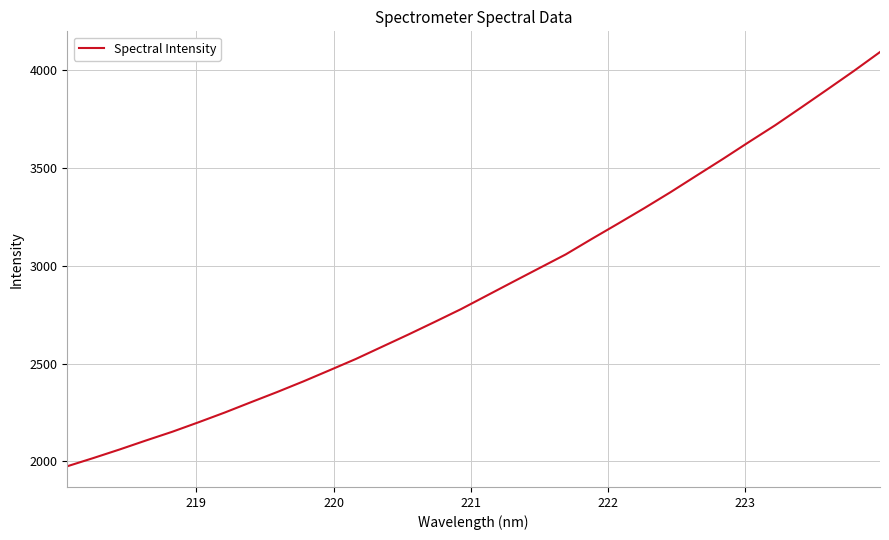

What is the difference between the second highest and second lowest values?

1979.1